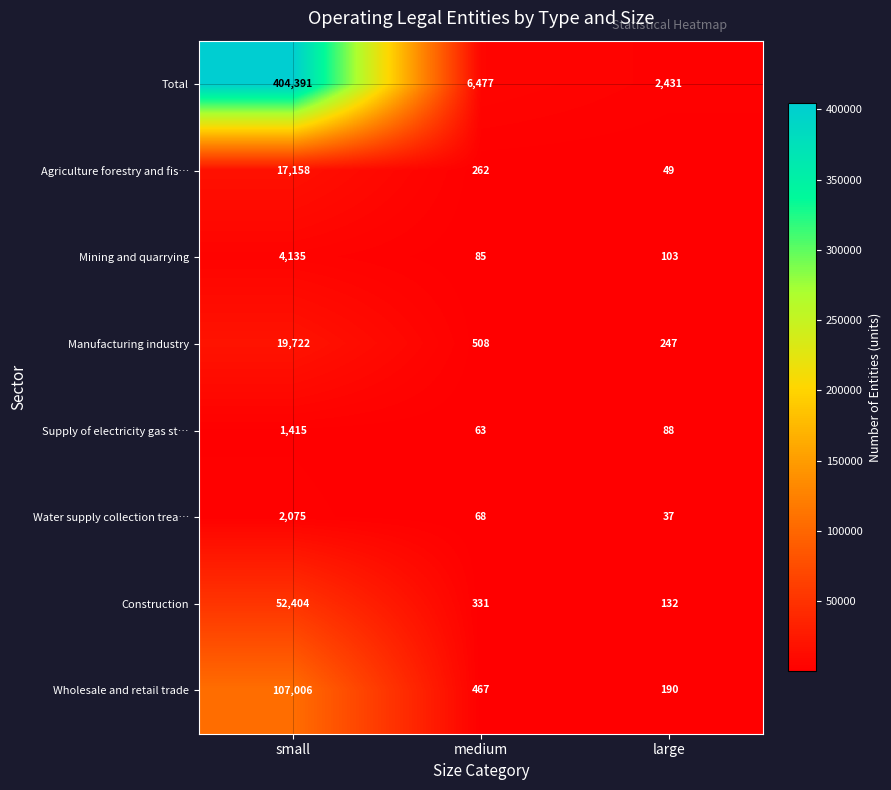

Reading left to right, what are all the values shown in this chart?

Total: 404391	6477	2431
Agriculture forestry and fis…: 17158	262	49
Mining and quarrying: 4135	85	103
Manufacturing industry: 19722	508	247
Supply of electricity gas st…: 1415	63	88
Water supply collection trea…: 2075	68	37
Construction: 52404	331	132
Wholesale and retail trade: 107006	467	190